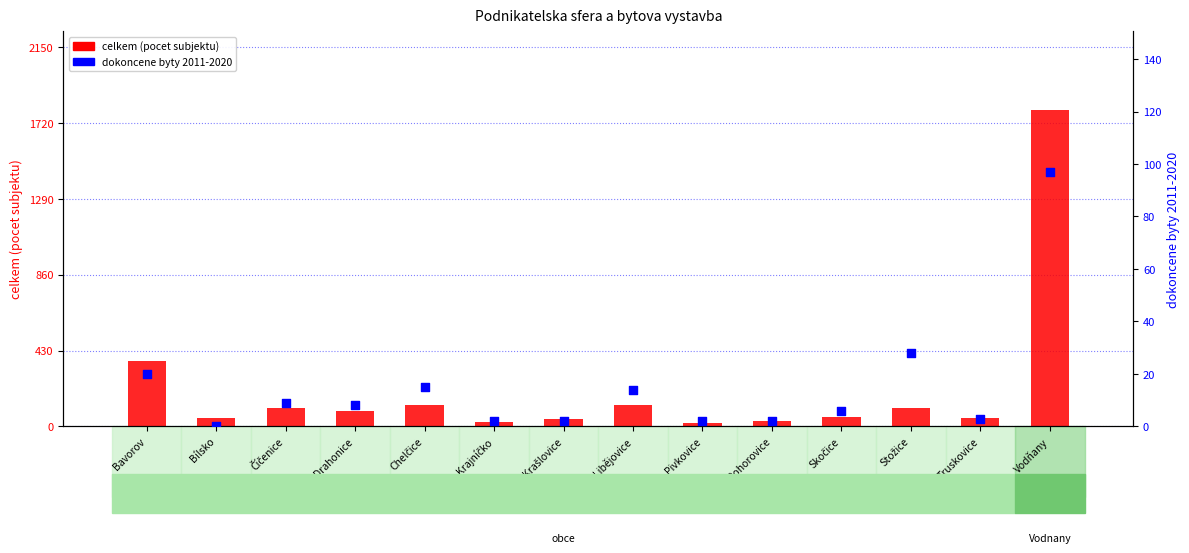

Is the value of celkem (pocet subjektu) at Krajníčko greater than the value of dokoncene byty 2011-2020 at Pivkovice?

Yes